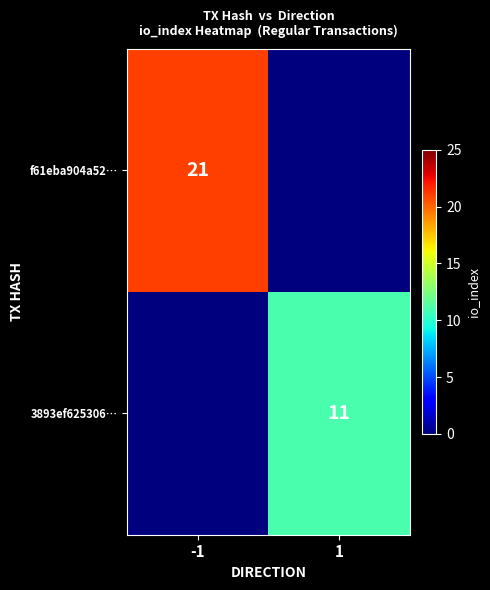

Is it true that f61eba904a52… equals 21 at -1?

True